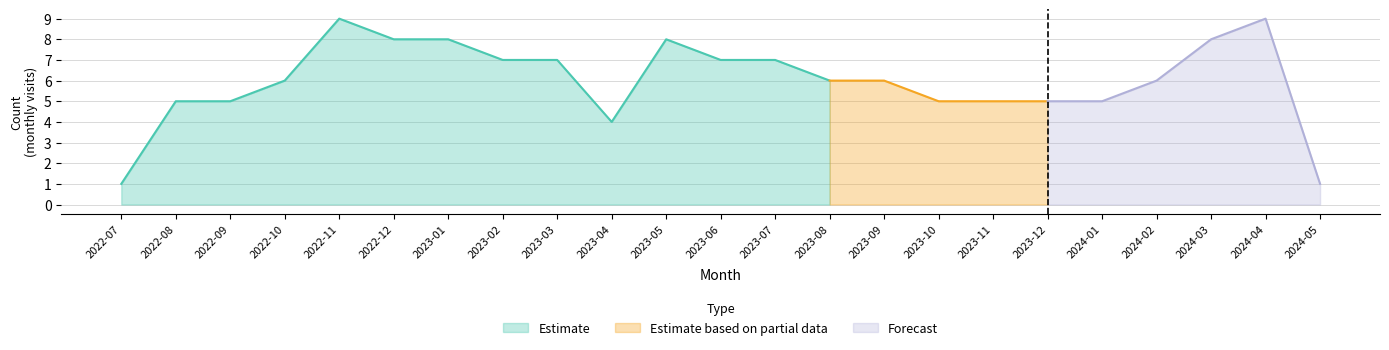

At which category is the sum across all series the highest?

2022-11